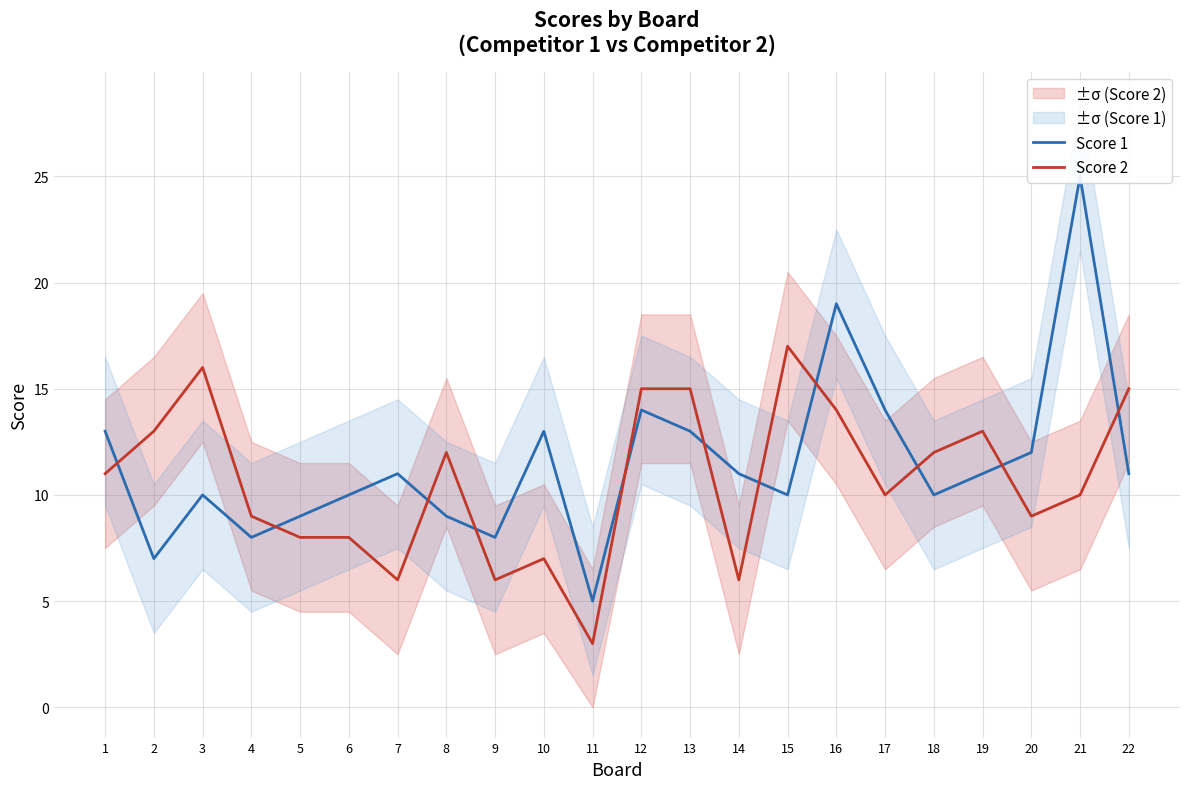

What is the average value of the Score 1 series?

12